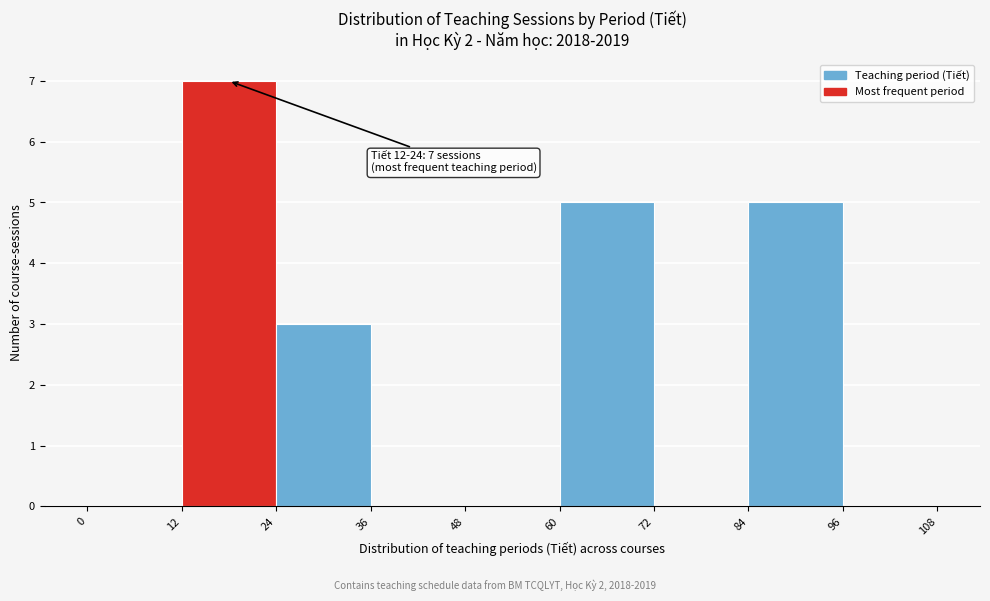

Over which range of the x-axis is the bar tallest?

12 to 24